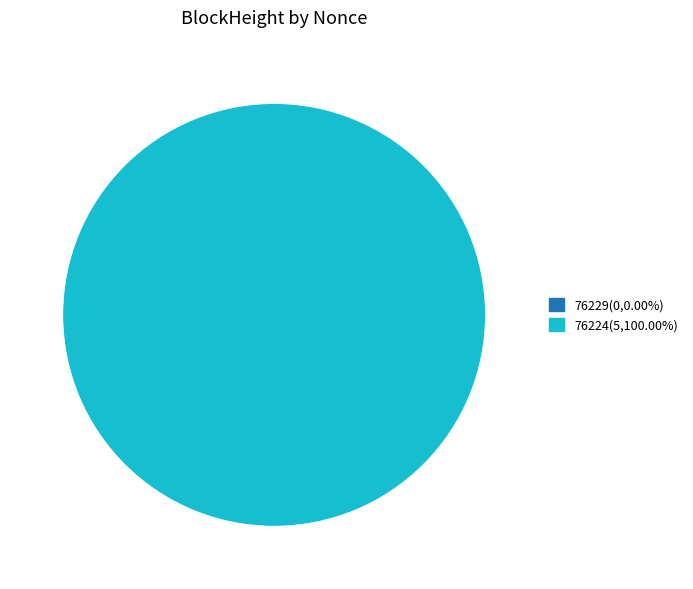

To the nearest percent, what portion does 76224 represent?

100%